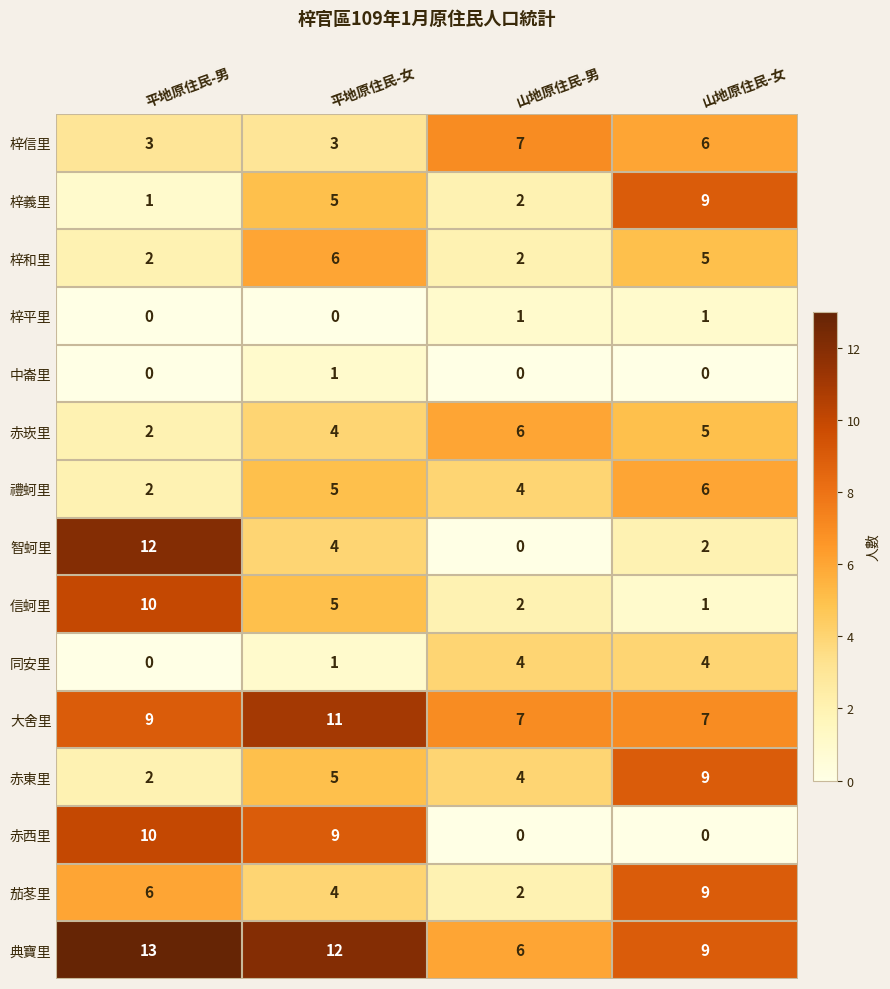

What is the approximate value of 信蚵里 at 平地原住民-女?

5